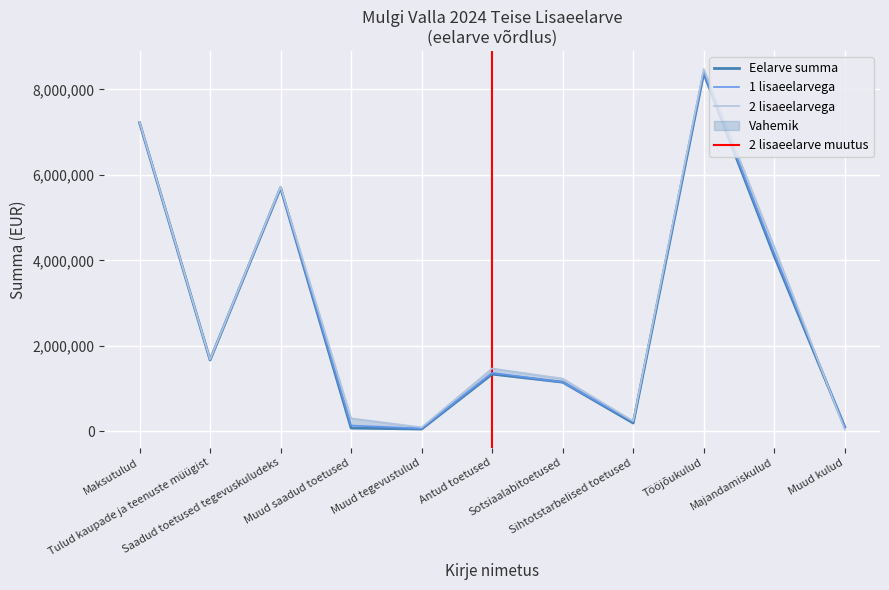

How many interior local peaks does the Eelarve summa series have?

3